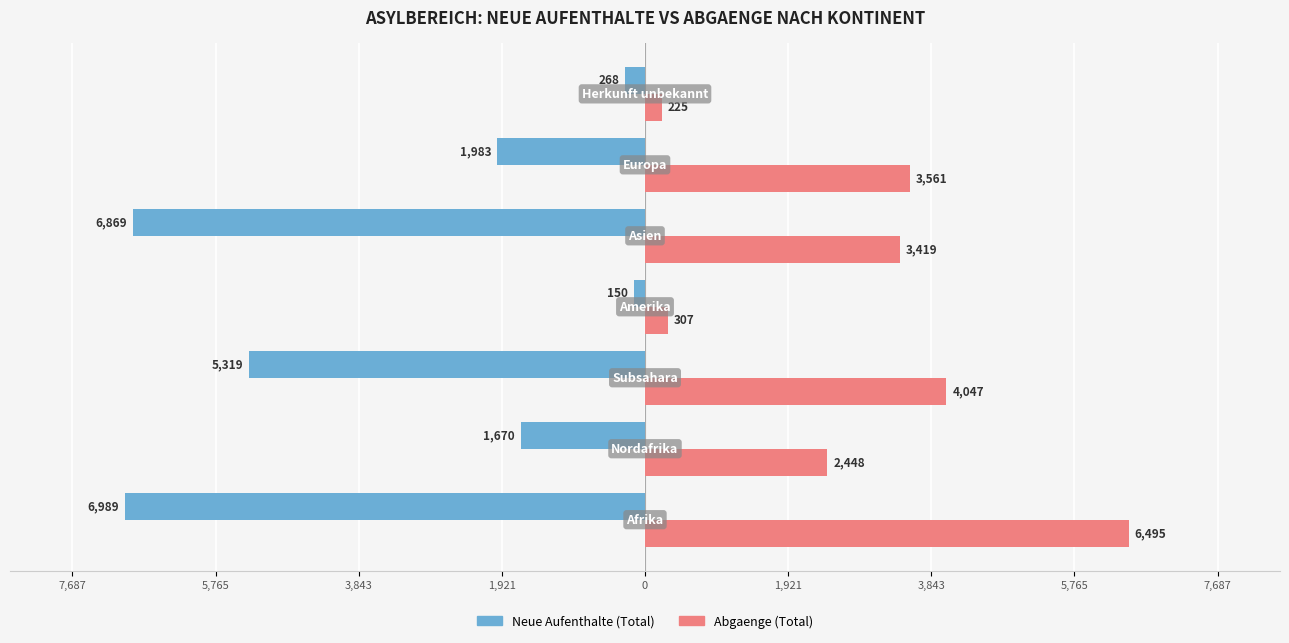

What is the lowest value of the Neue Aufenthalte (Total) series?

-6989